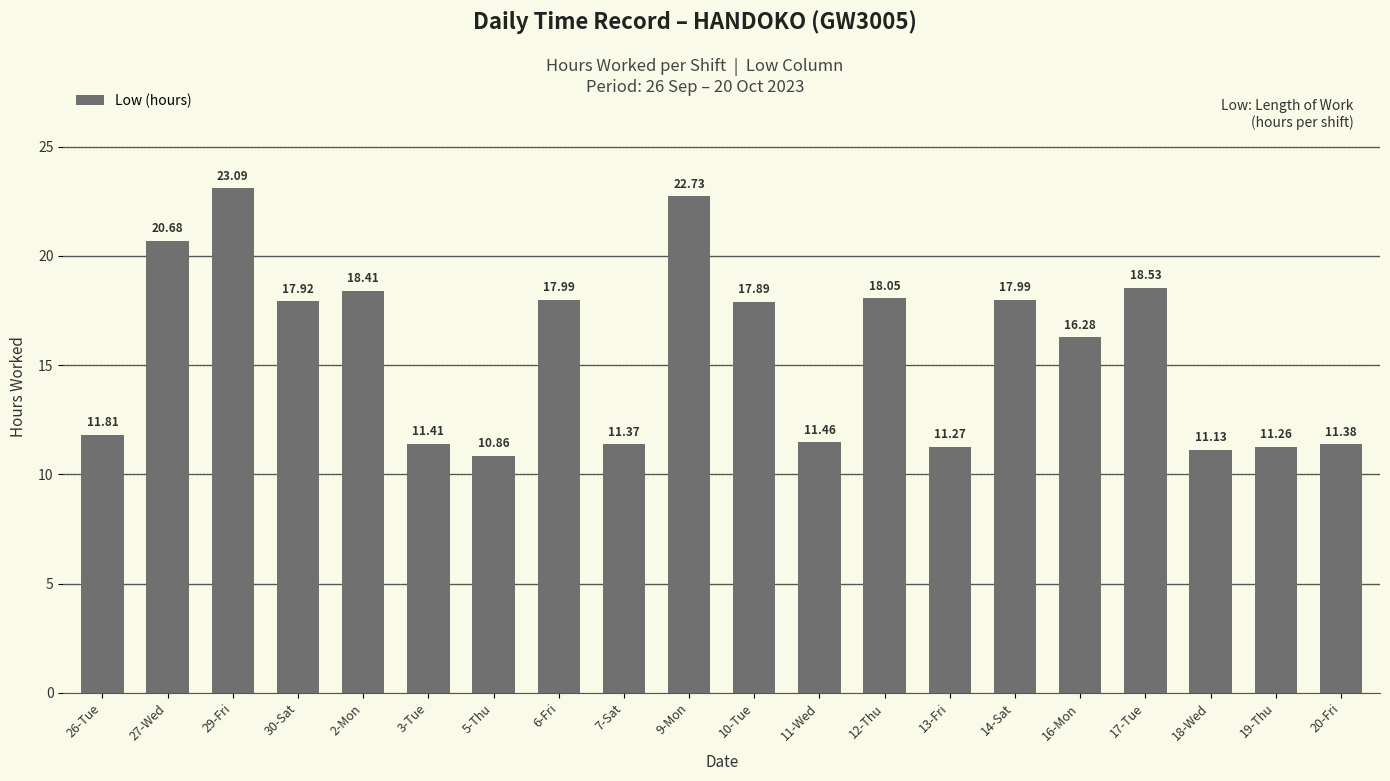

Where is the data nearest to the value 16?

16-Mon